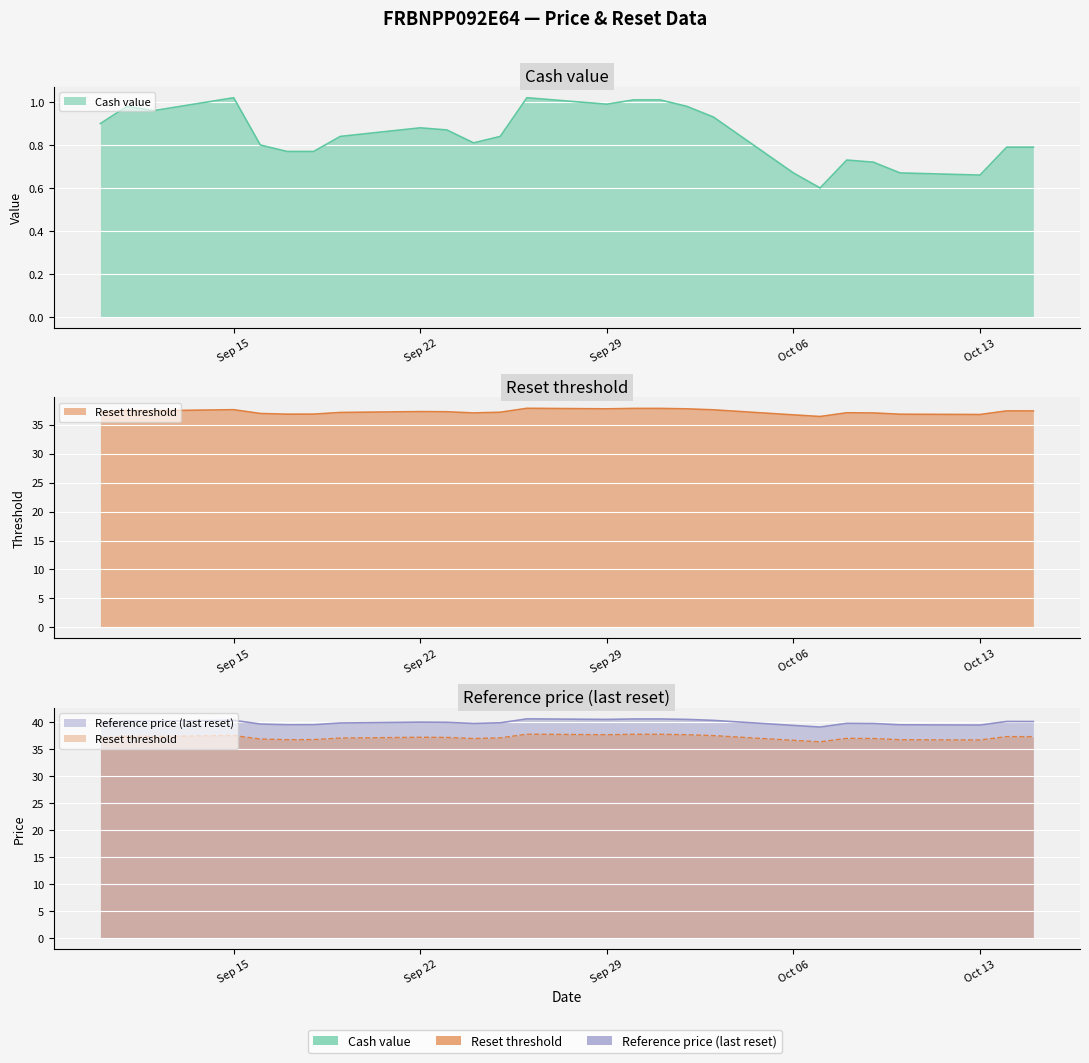

True or false: Cash value and Reference price (last reset) intersect in this chart.

False